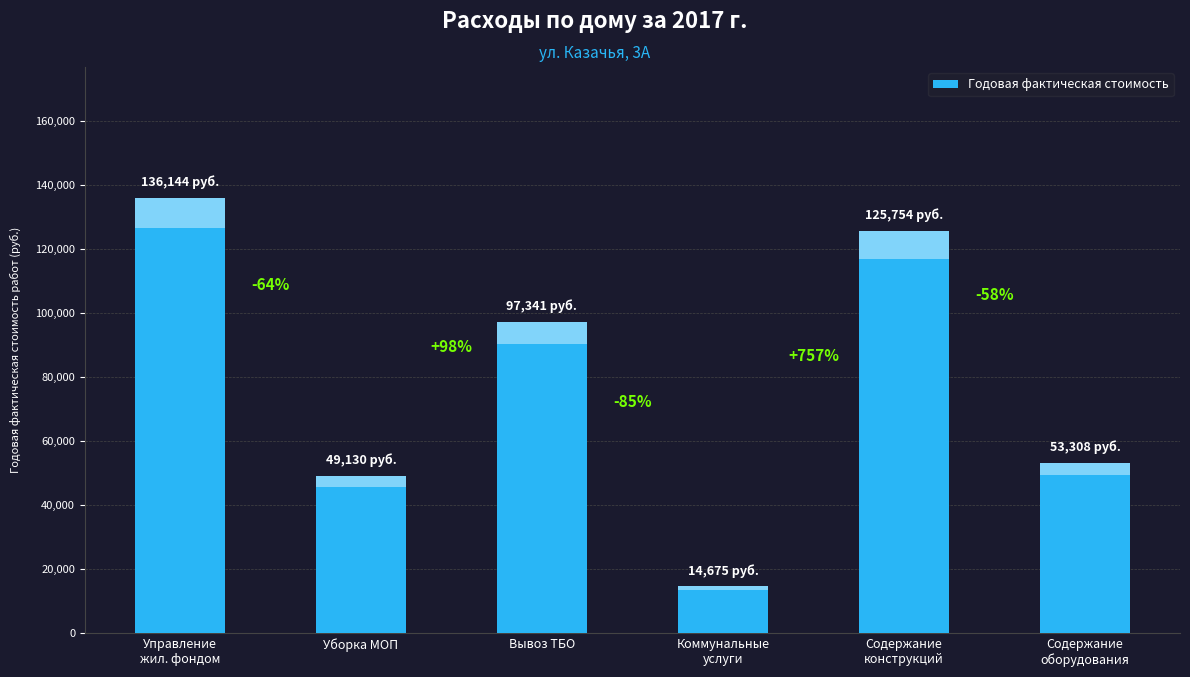

Which label corresponds to the largest value in the chart?

Управление
жил. фондом